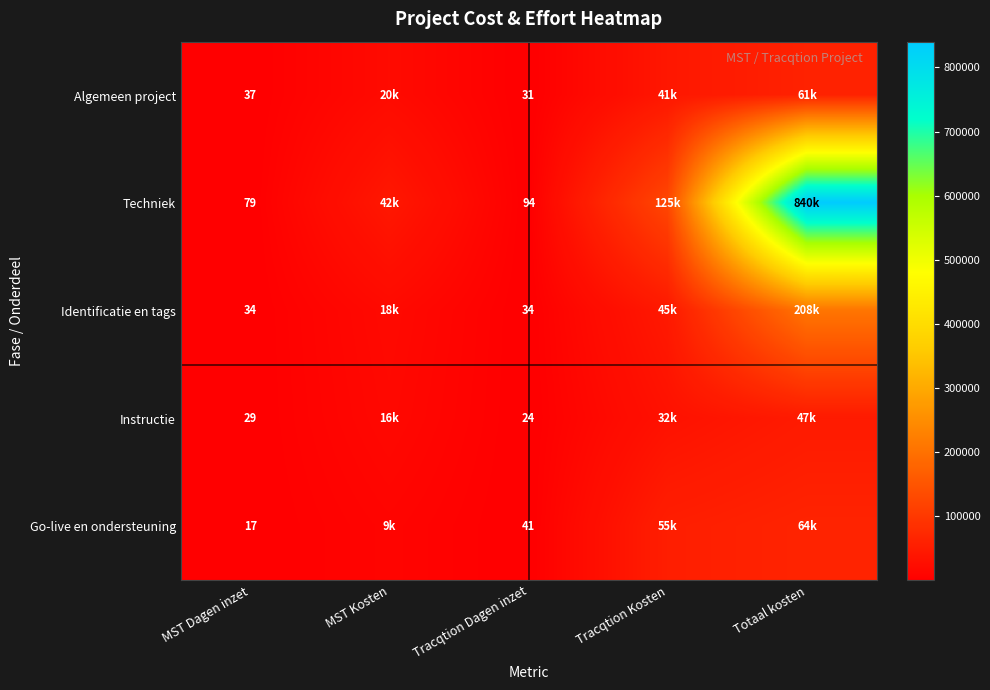

True or false: Go-live en ondersteuning has a value of 4 at MST Dagen inzet.

False